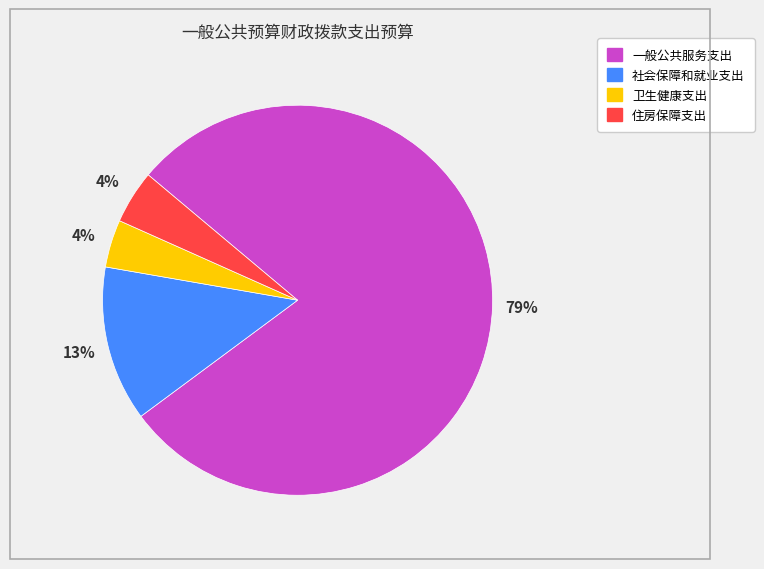

The 卫生健康支出 slice represents 12% of the pie. True or false?

False